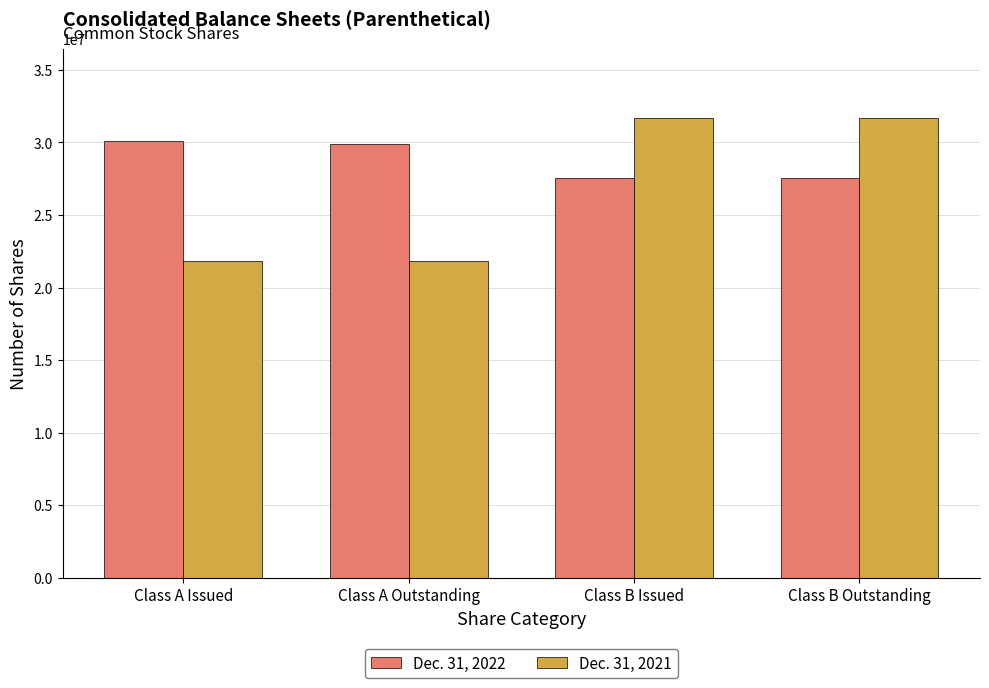

Rank the series by their maximum value, from lowest to highest.

Dec. 31, 2022, Dec. 31, 2021